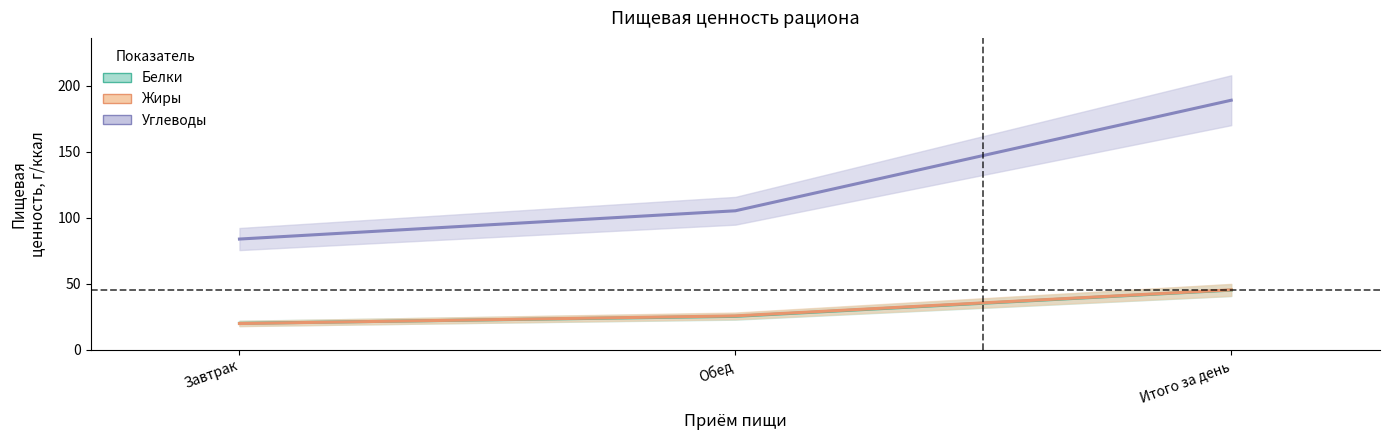

Does the chart display data point markers on the line(s)?

No